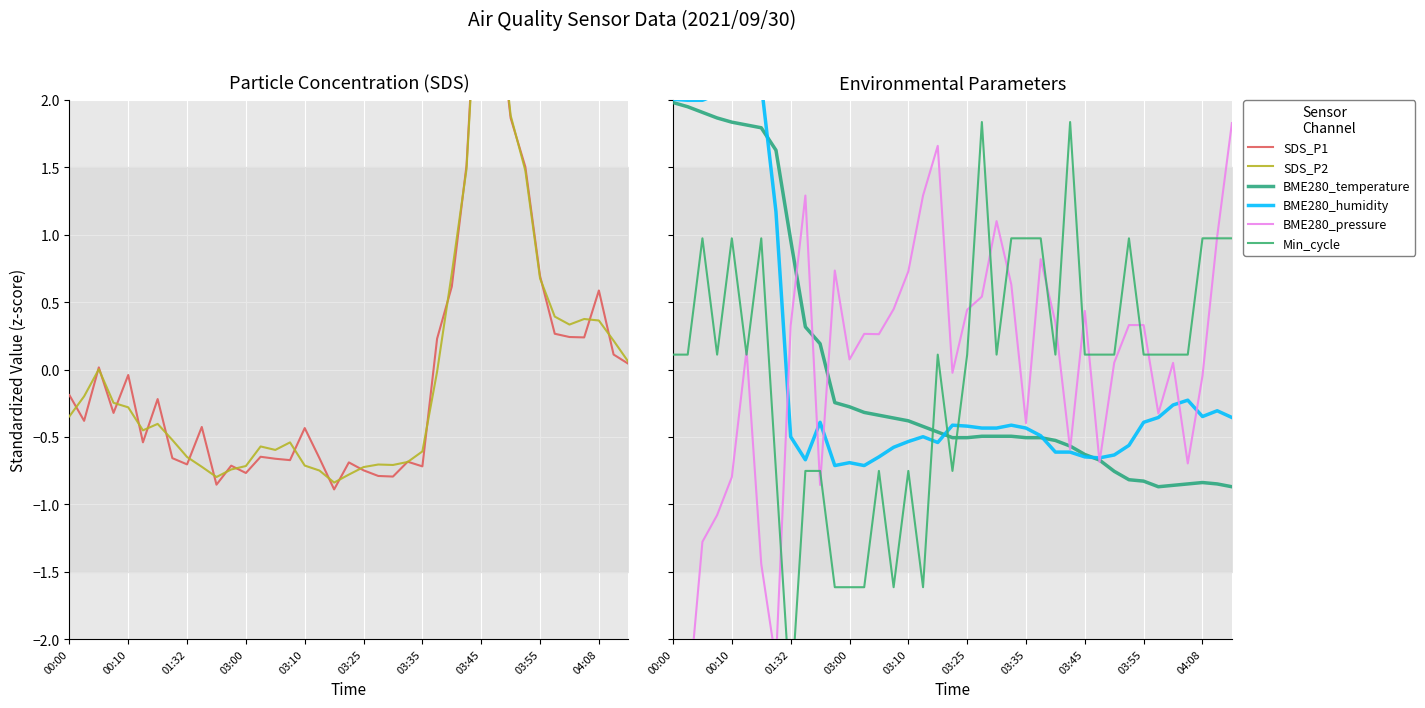

Which category has the highest value in the BME280_pressure series?

38